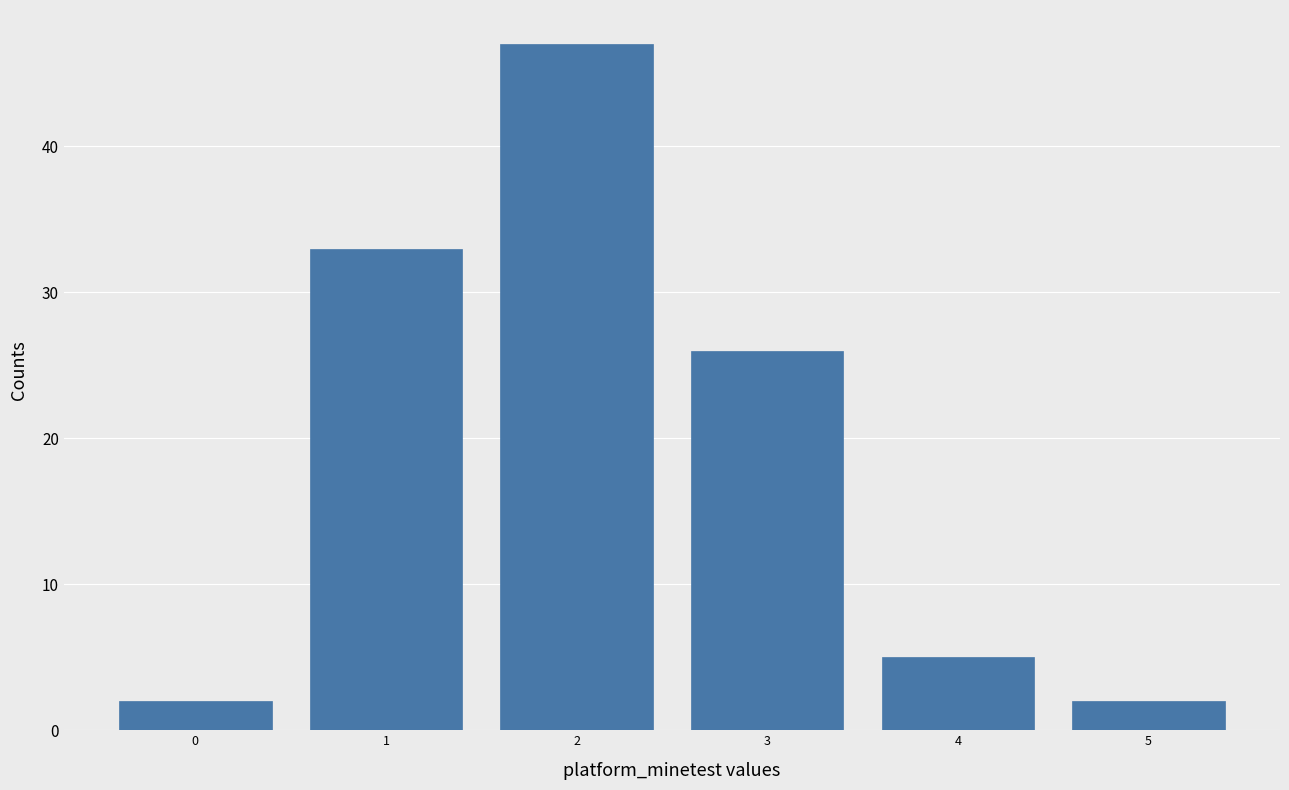

What is the height of the bar covering 1.5 to 2.5 on the x-axis? The values are not printed on the chart, so give them approximately, as read against the axis.

47